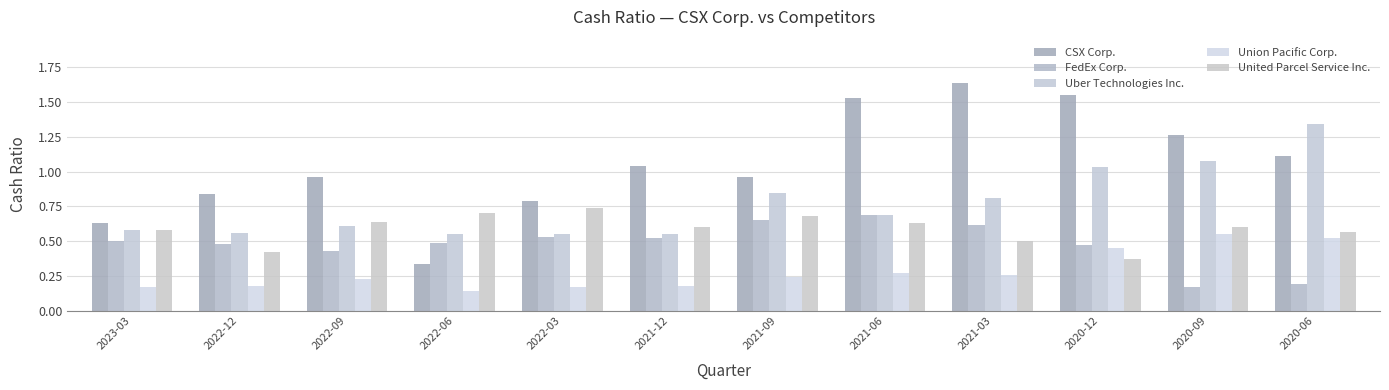

List the series in order of their peak value, lowest first.

Union Pacific Corp., FedEx Corp., United Parcel Service Inc., Uber Technologies Inc., CSX Corp.